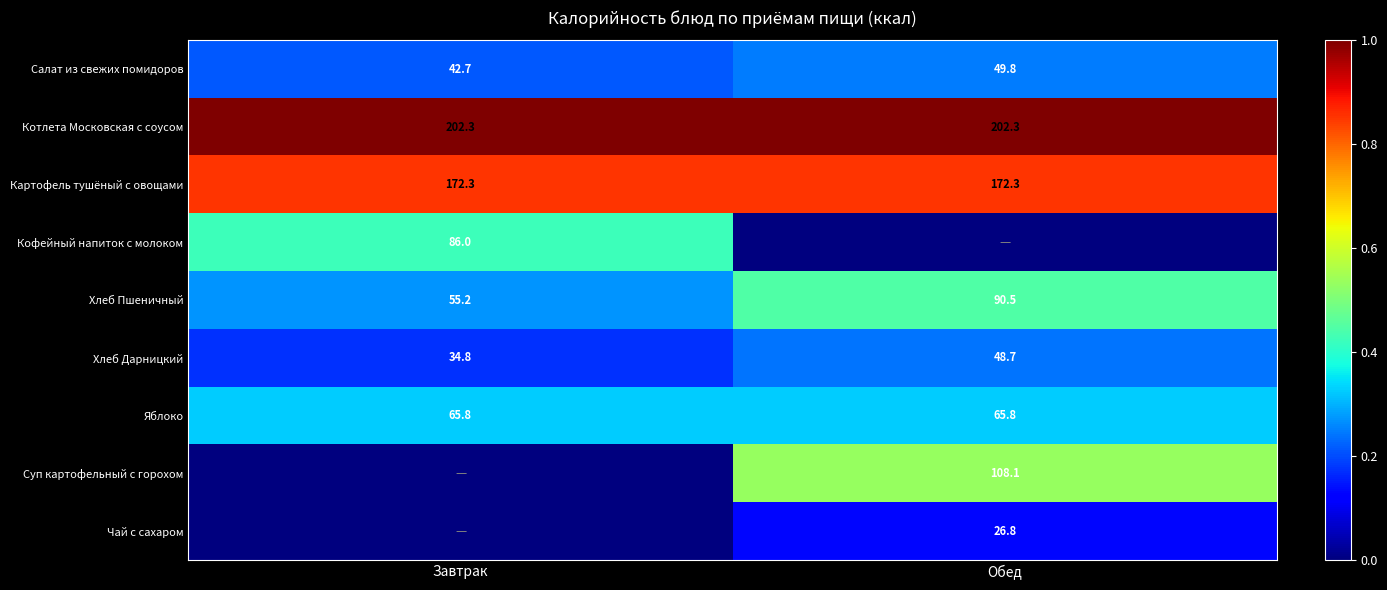

At which label does Хлеб Пшеничный reach its peak?

Обед